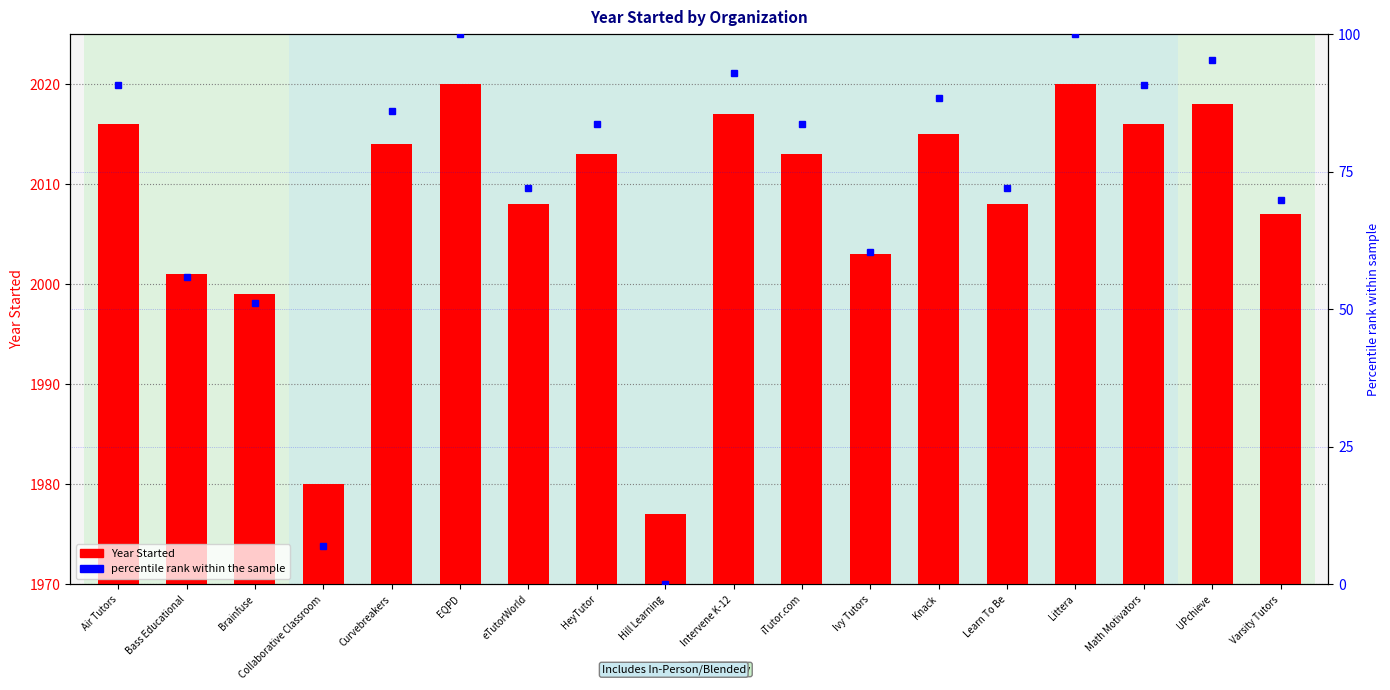

What is the total value across all series at Air Tutors?

2106.7